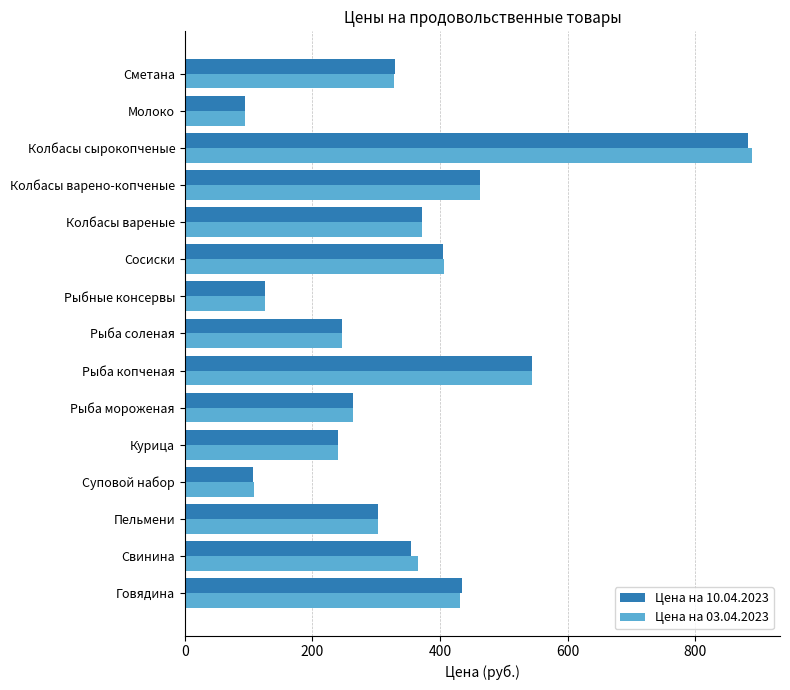

At which category is the sum across all series the highest?

Колбасы сырокопченые